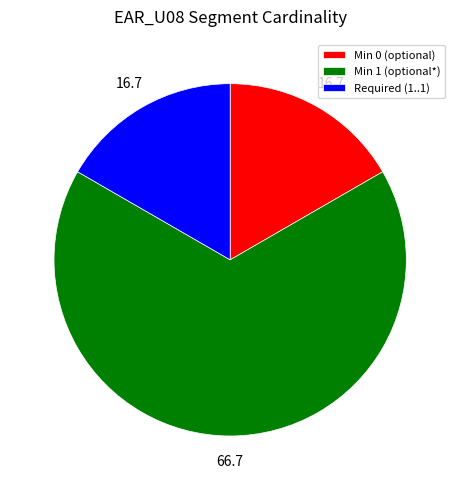

True or false: Min 1 (optional*) accounts for 58% of the total.

False